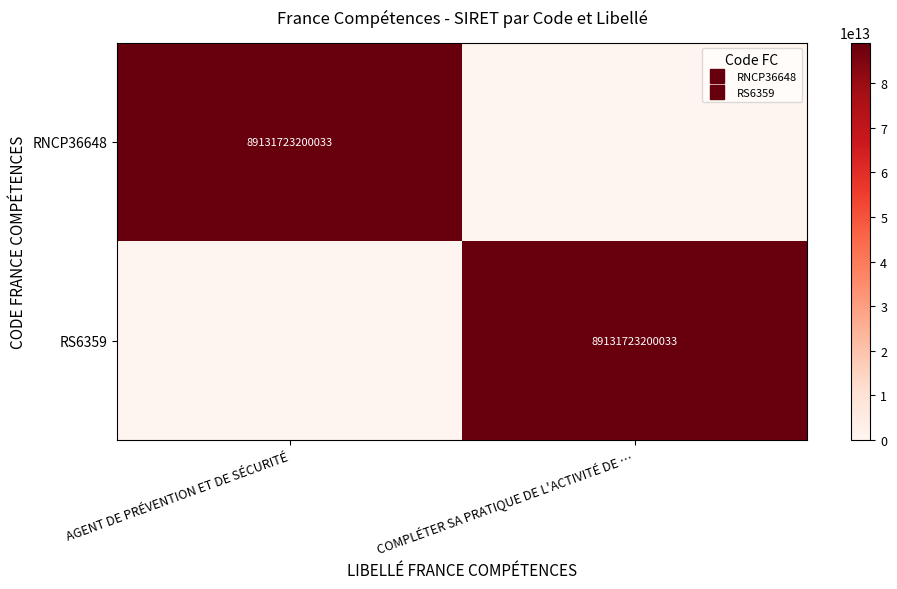

Which series has the widest spread of values?

RNCP36648